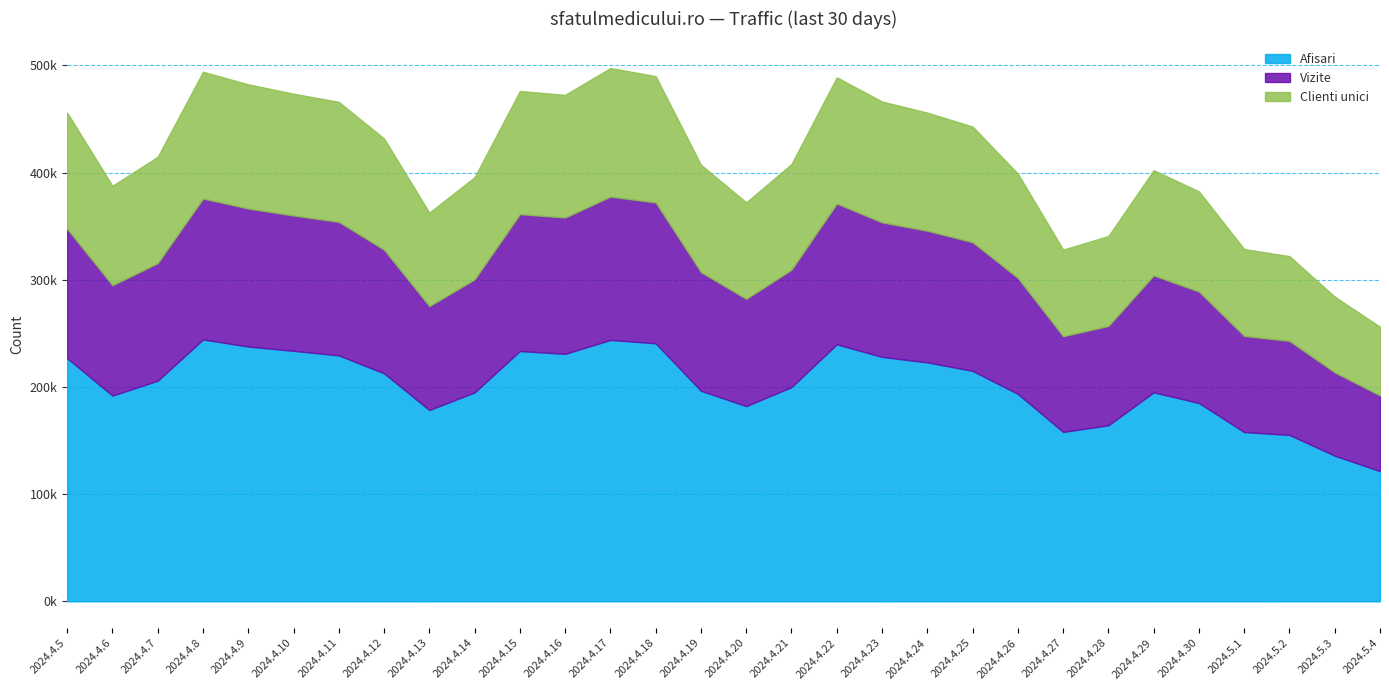

At how many categories does at least one series exceed 72108?

30